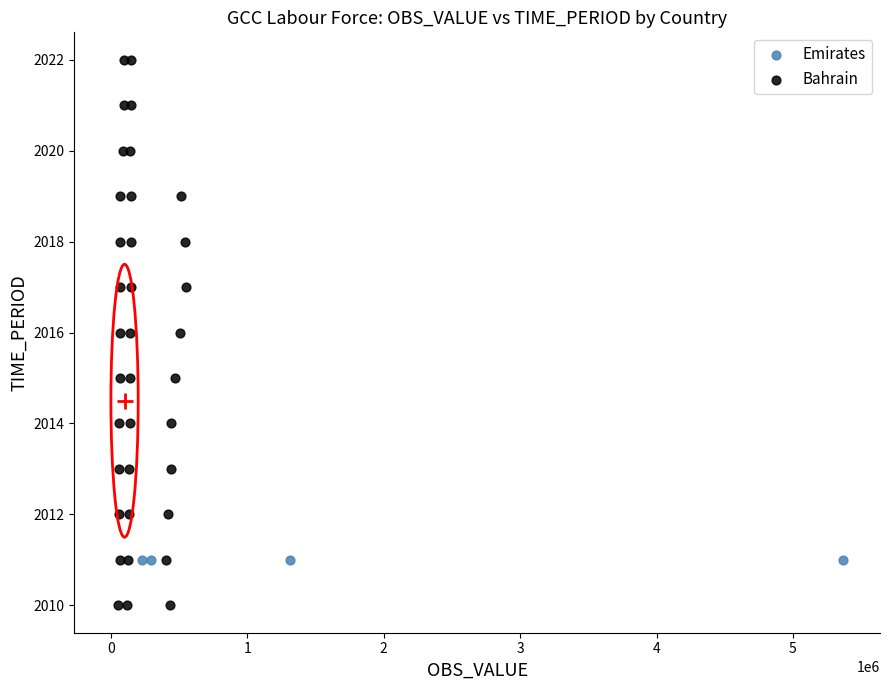

Which series reaches the maximum Y coordinate?

Bahrain